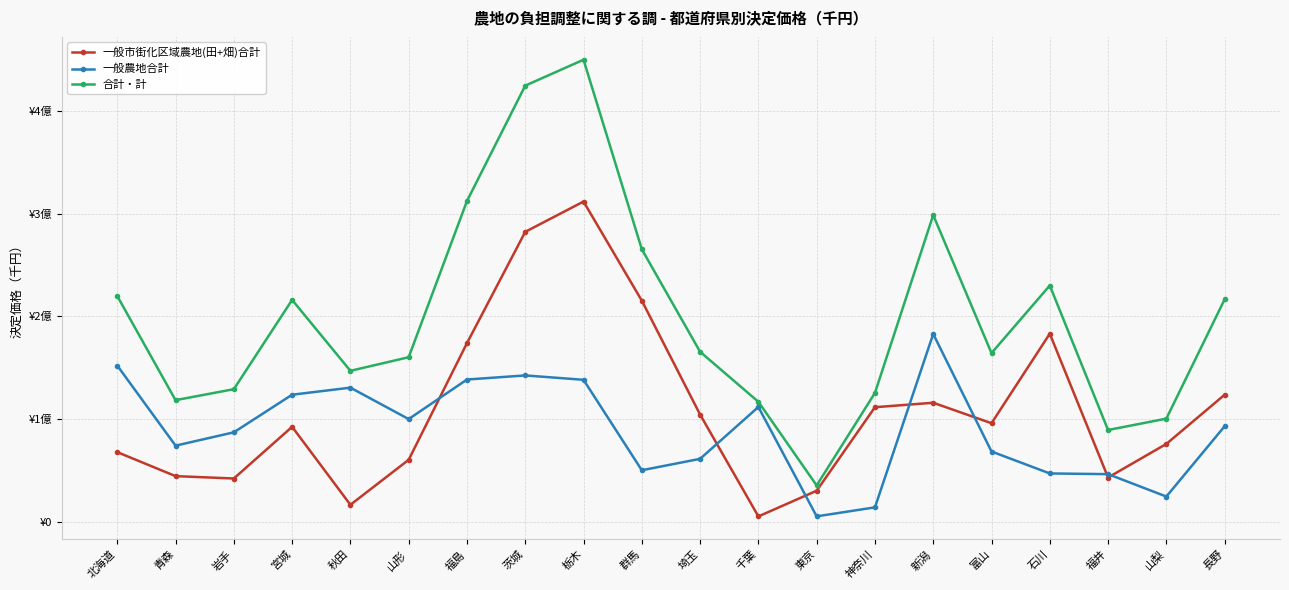

At which category is the sum across all series the highest?

栃木